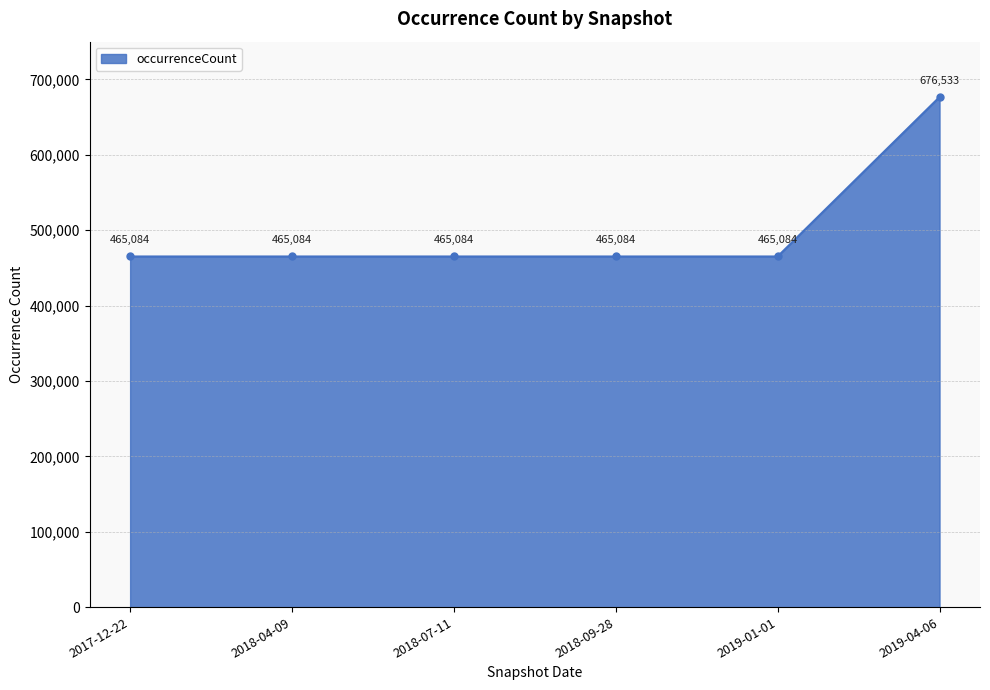

True or false: there are more than 0 points higher than both neighbors.

False